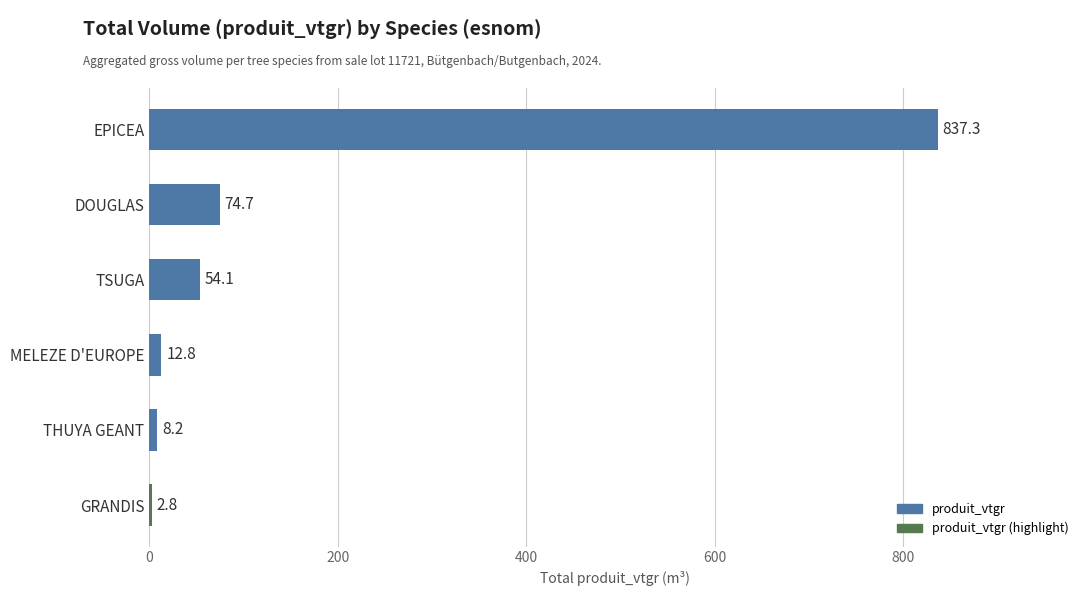

At which category does the chart reach its peak across all series?

EPICEA